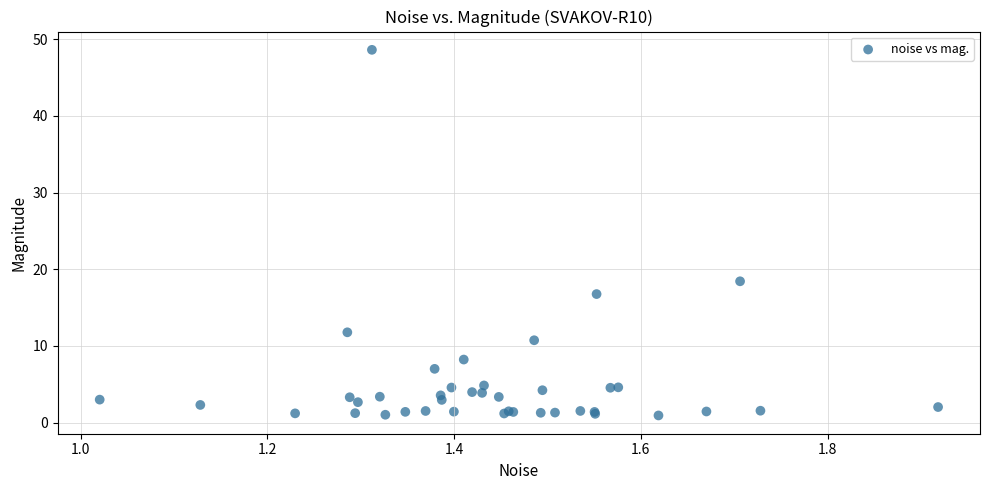

What Y value in the scatter plot is closest to 24?

18.4